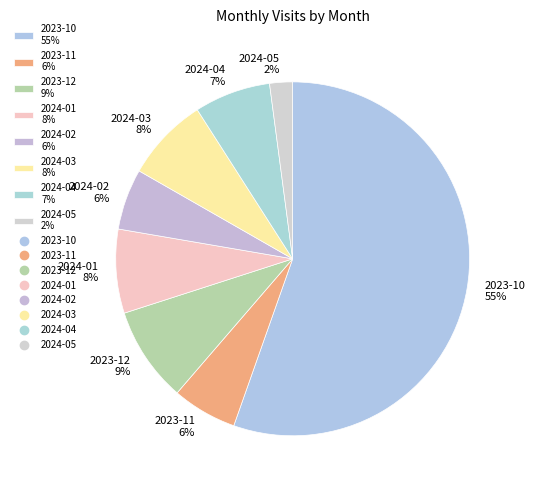

What is the smallest slice in the pie chart?

2024-05